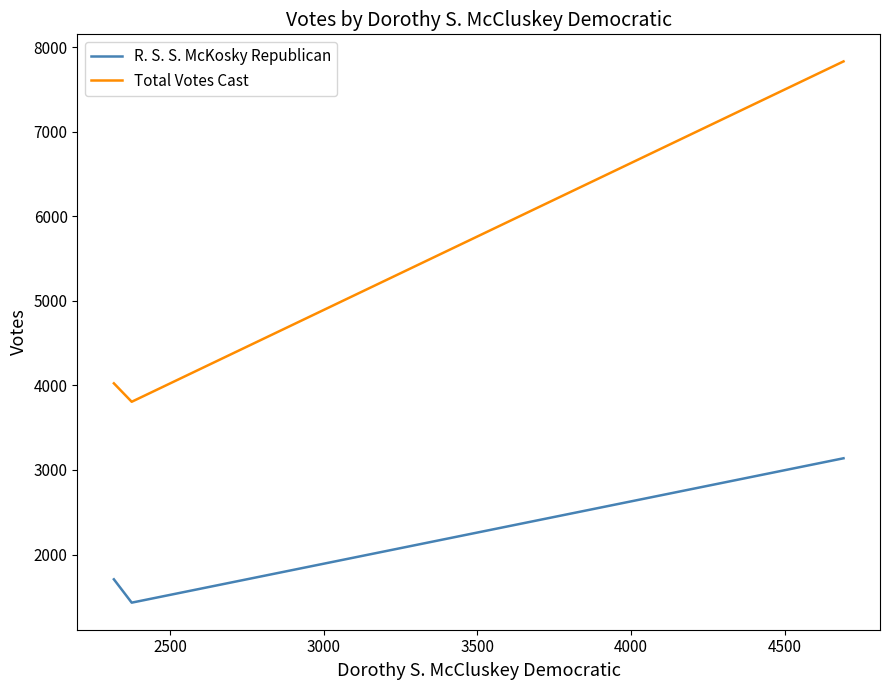

What is the difference between the maximum and minimum values in the R. S. S. McKosky Republican series?

1707